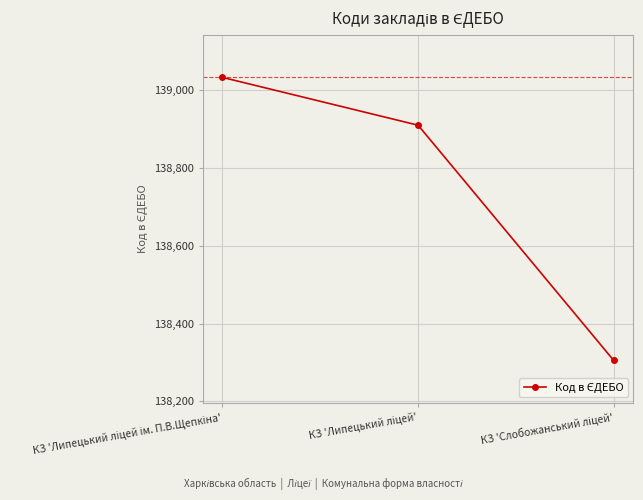

Reading right to left, transcribe all the data shown in this chart.

138305	138910	139033